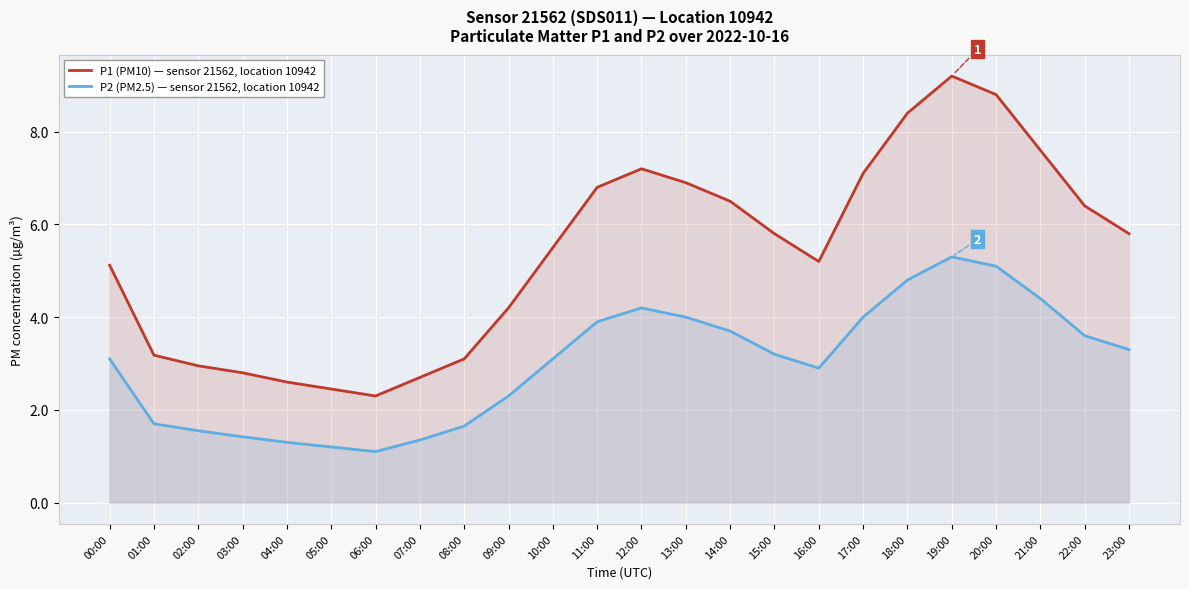

What position from the right is 15:00?

9